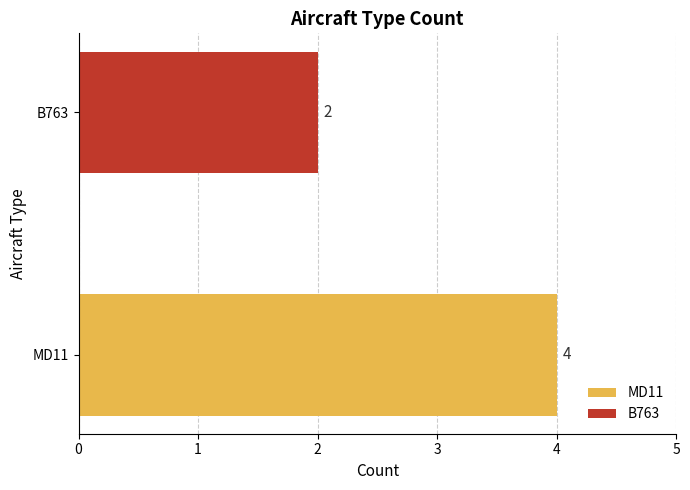

How many bars are there in total?

2